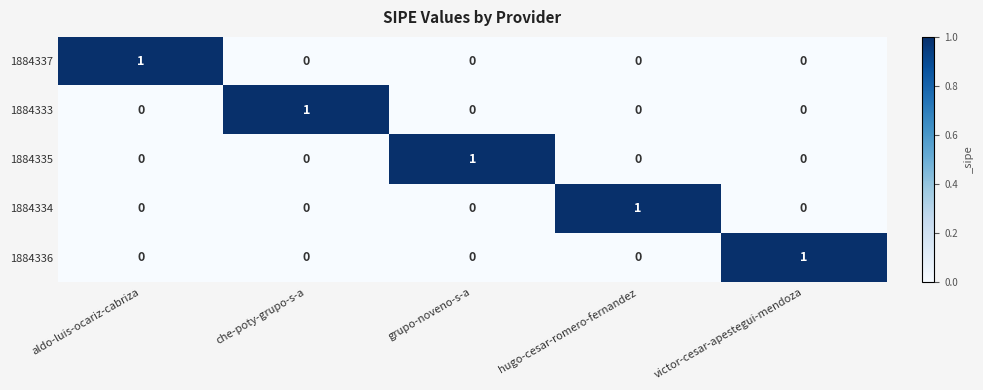

The 1884337 series shows 0 at hugo-cesar-romero-fernandez. True or false?

True